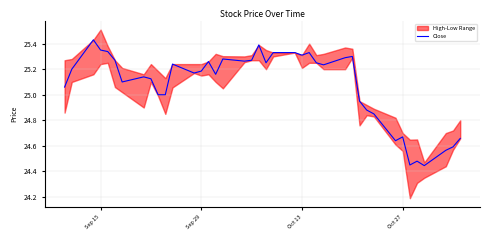

What is the maximum value shown in the chart?

25.4